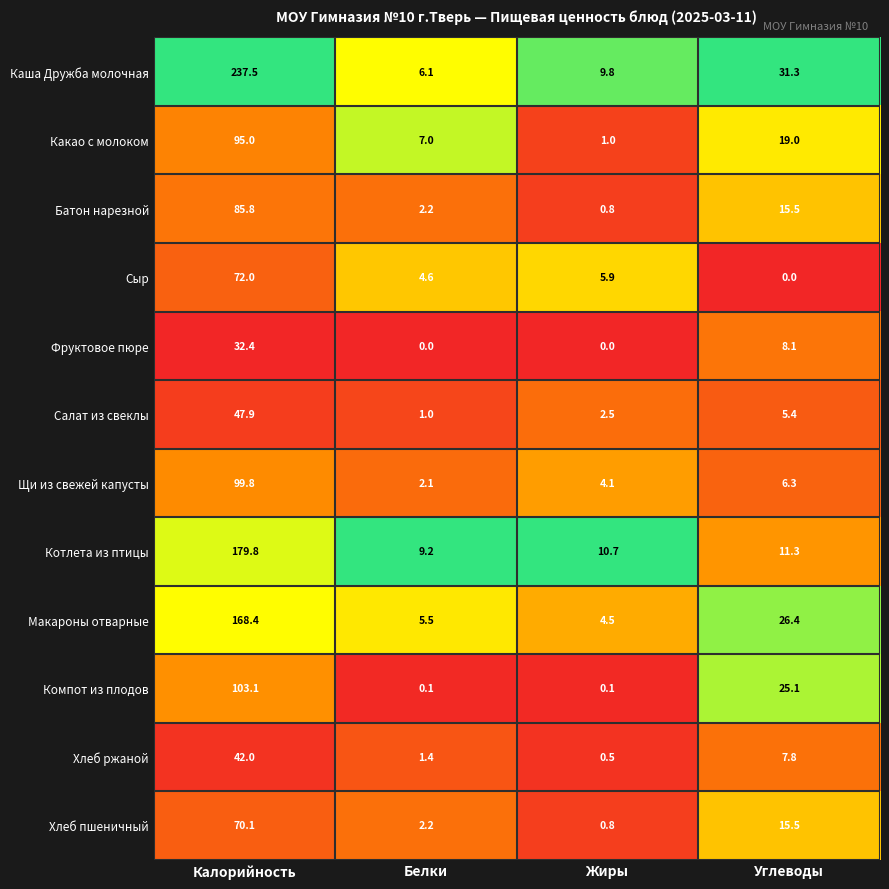

The value of Щи из свежей капусты at Жиры is 1.7. True or false?

False